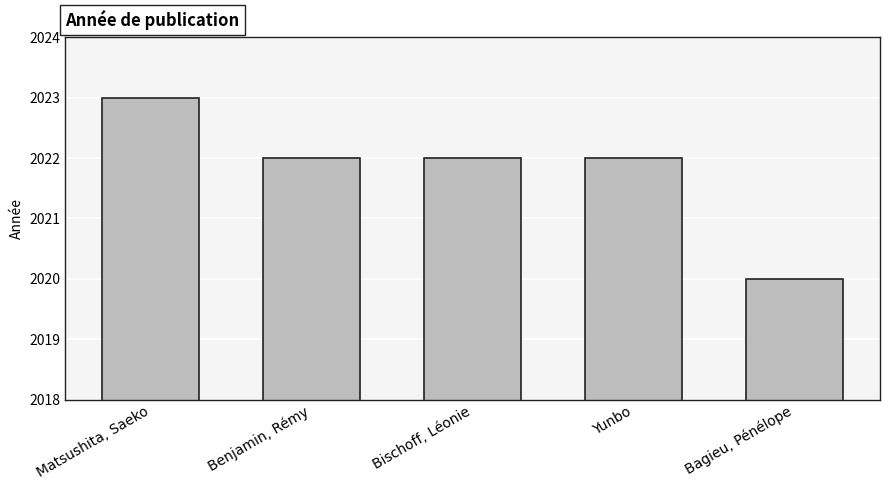

How many series are shown in this chart?

1